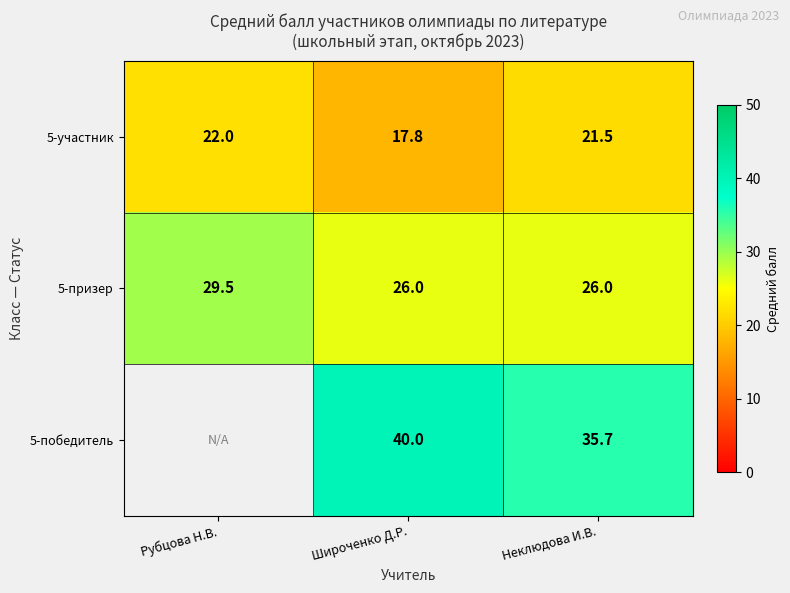

Rank the categories by 5-участник value from highest to lowest.

Рубцова Н.В., Неклюдова И.В., Широченко Д.Р.